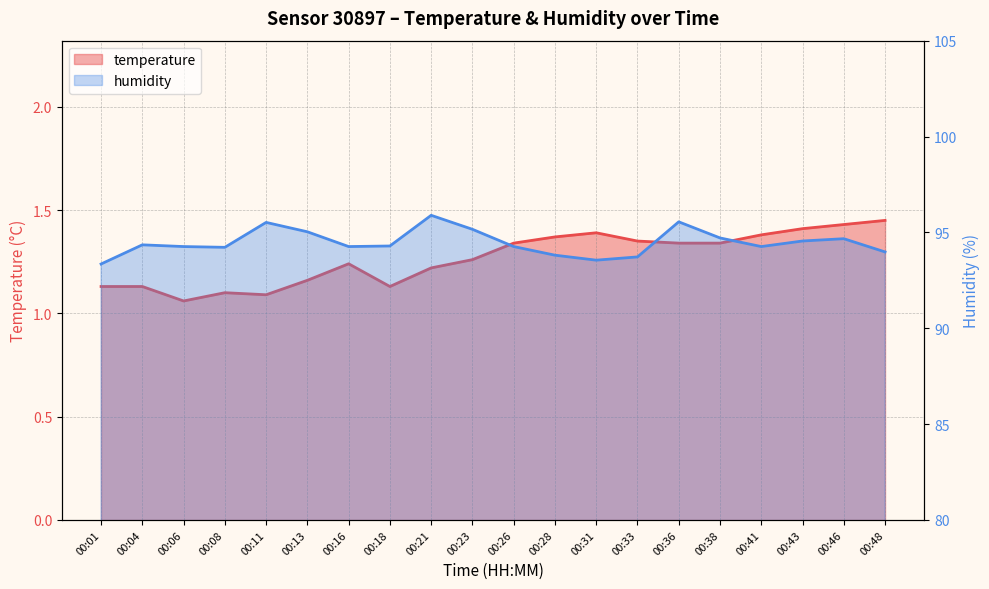

True or false: humidity has a value of 22.7 at 00:13.

False